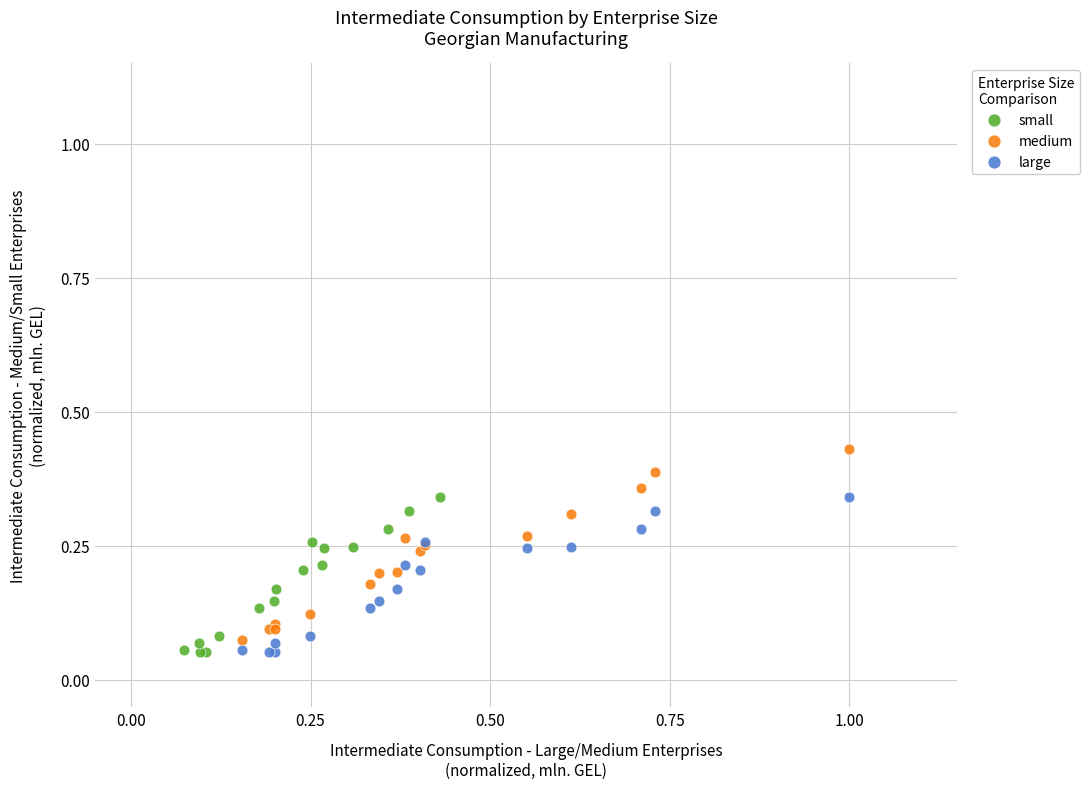

Which series reaches the maximum Y coordinate?

medium